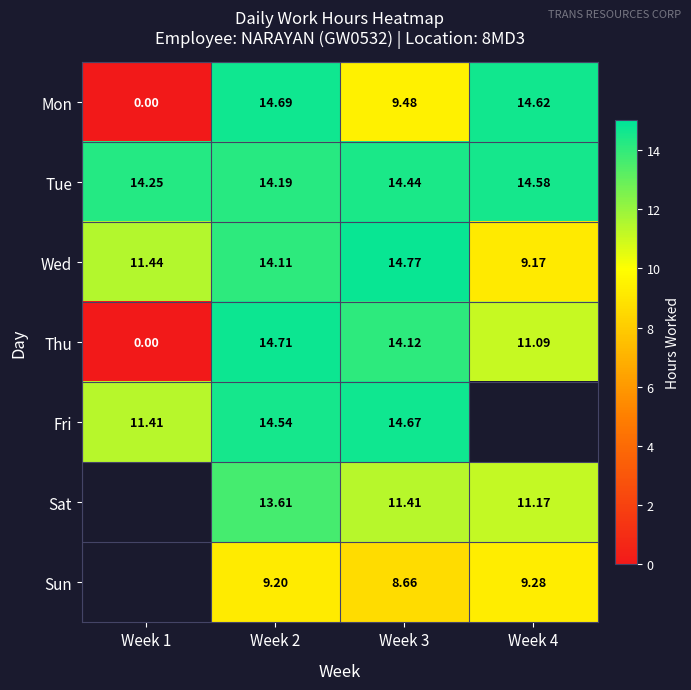

Is the value of Mon at Week 1 greater than the value of Sat at Week 4?

No